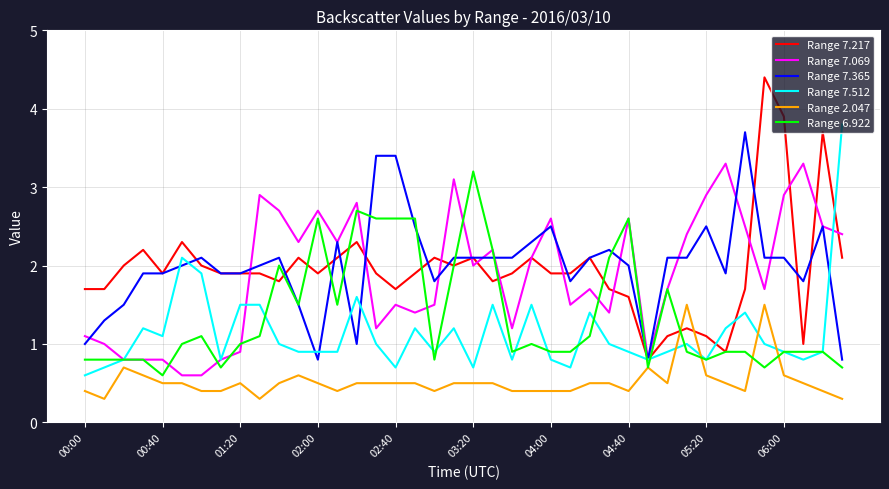

Which series has the largest range (max minus min)?

Range 7.217